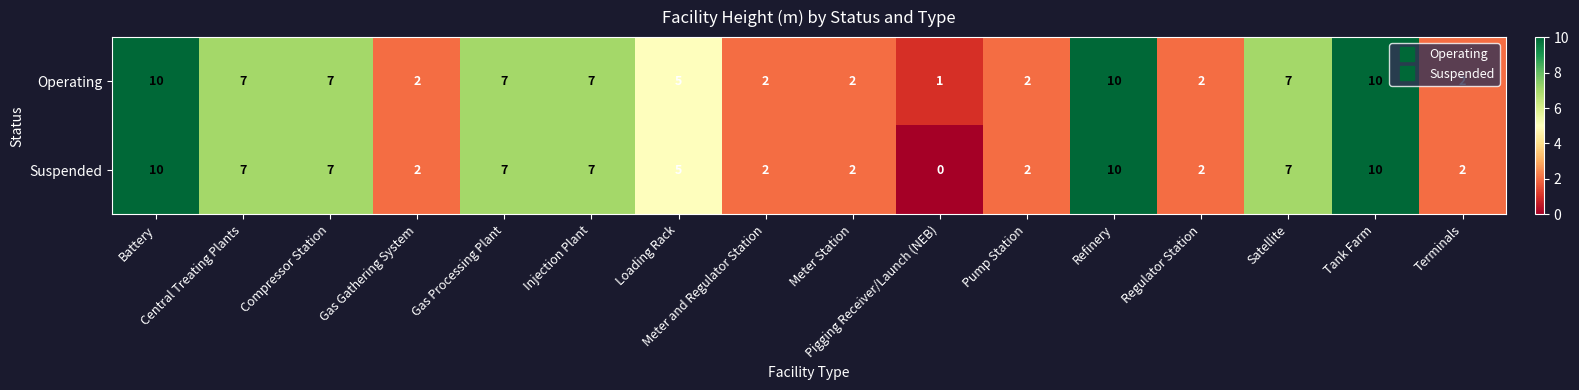

What is the highest value of the Operating series?

10